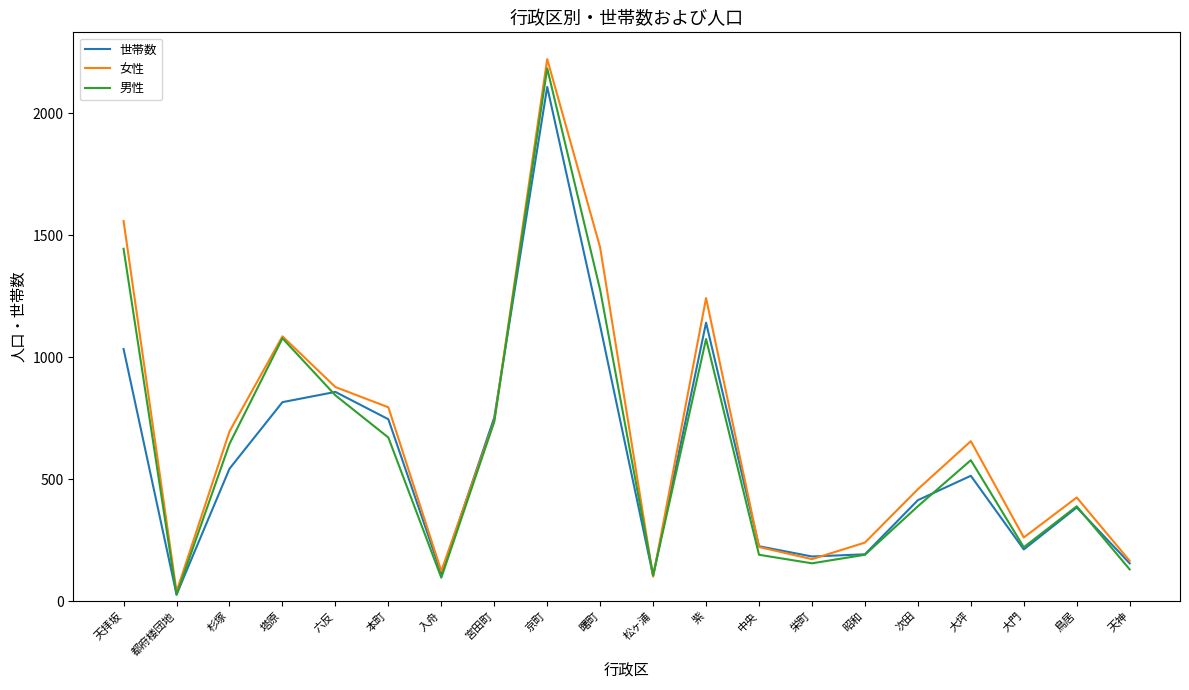

Is the value of 世帯数 at 大坪 greater than the value of 男性 at 都府楼団地?

Yes